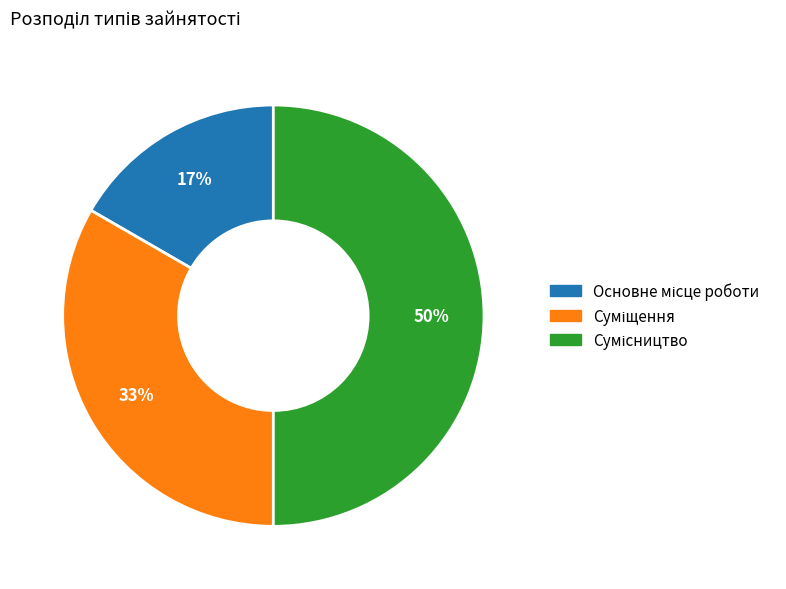

How many segments does this pie chart have?

3